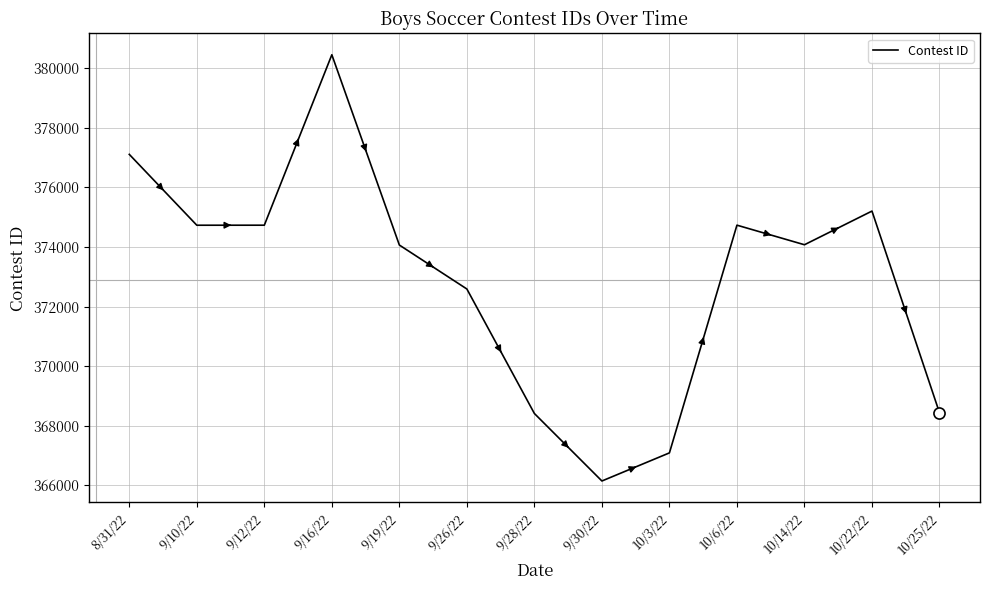

Where is the first local maximum?

9/16/22